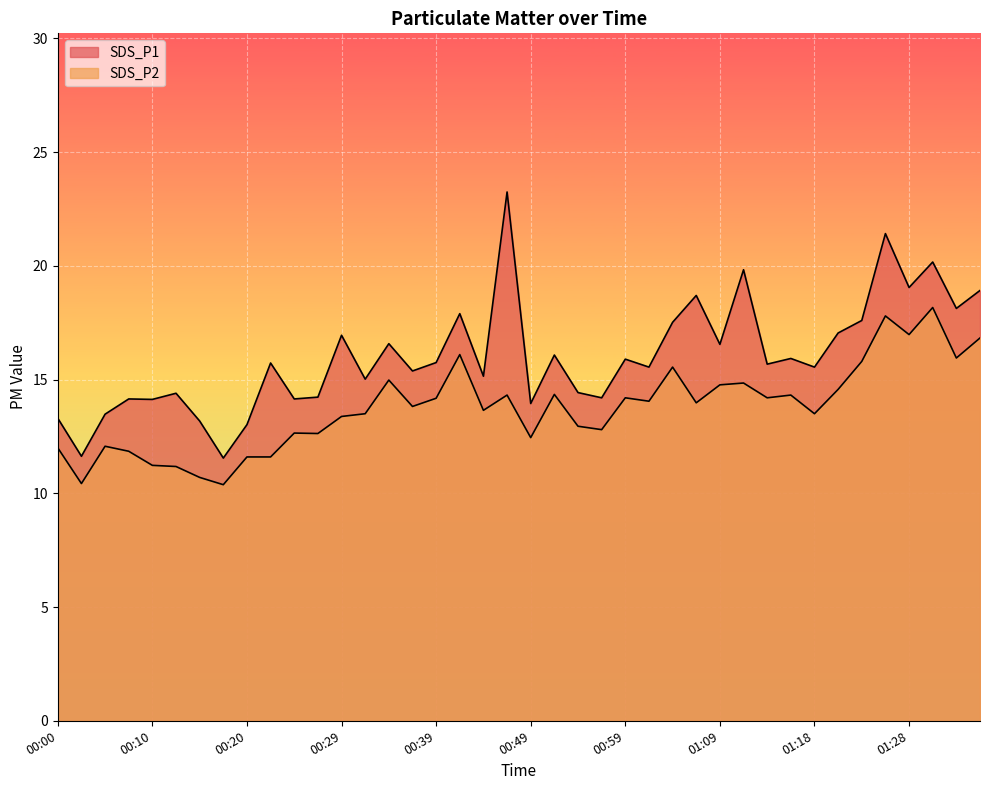

What is the difference between the highest and lowest values at 01:31?

2.0